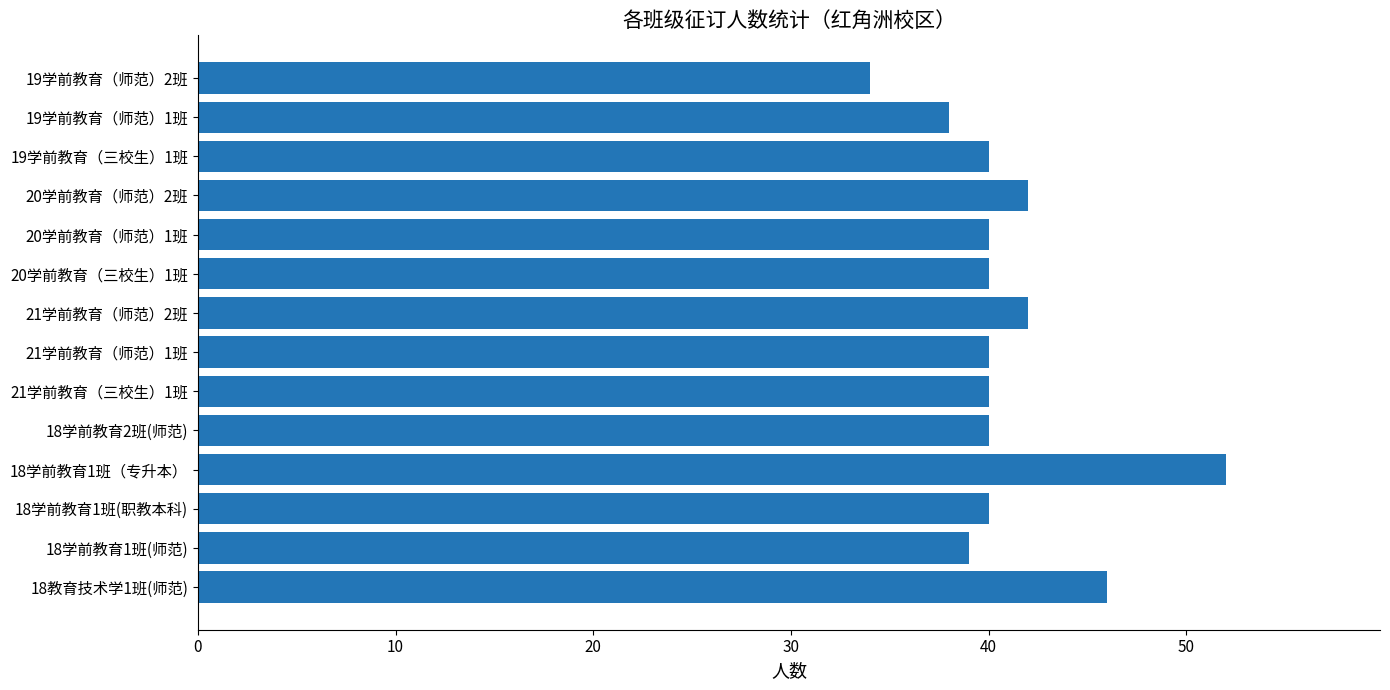

The value at 18学前教育1班（专升本） is 82. True or false?

False